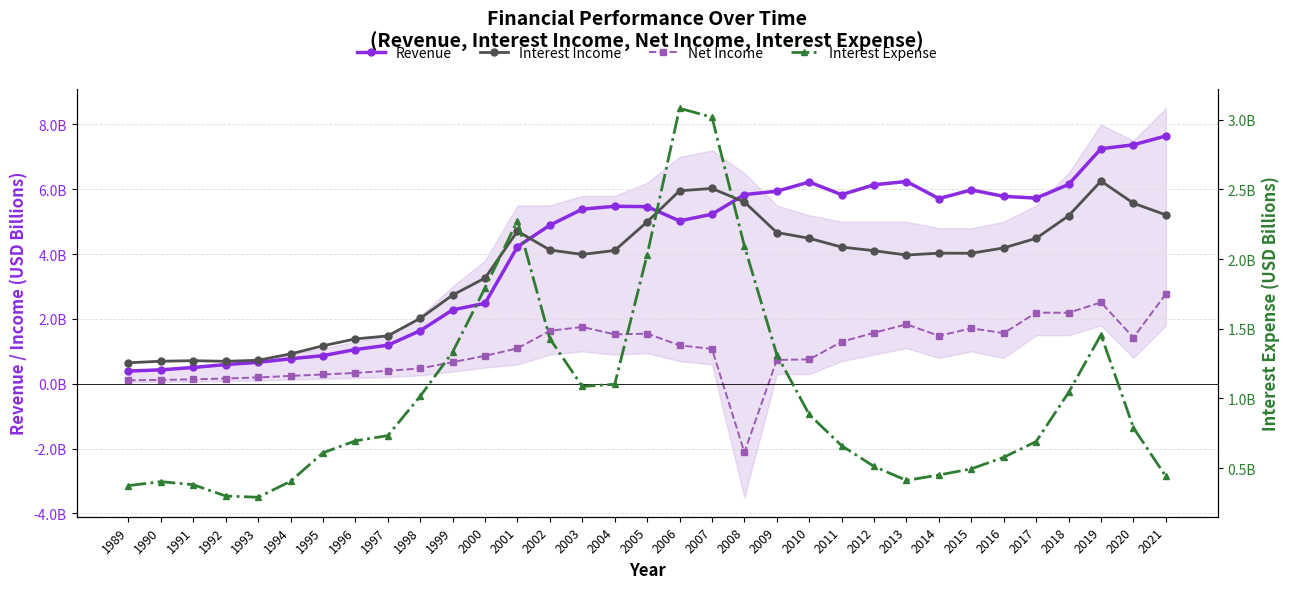

What is the lowest value of the Interest Income series?

0.6